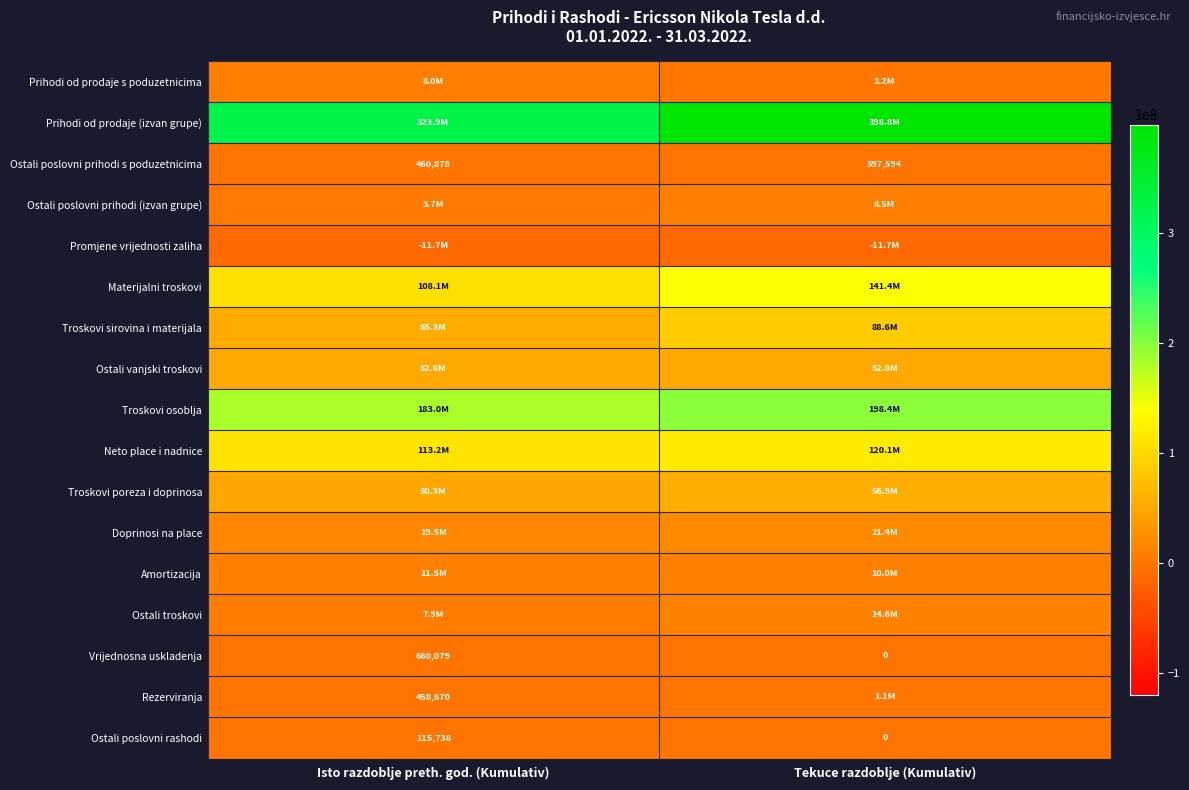

How many values in the Vrijednosna uskladenja series are below 660079?

1